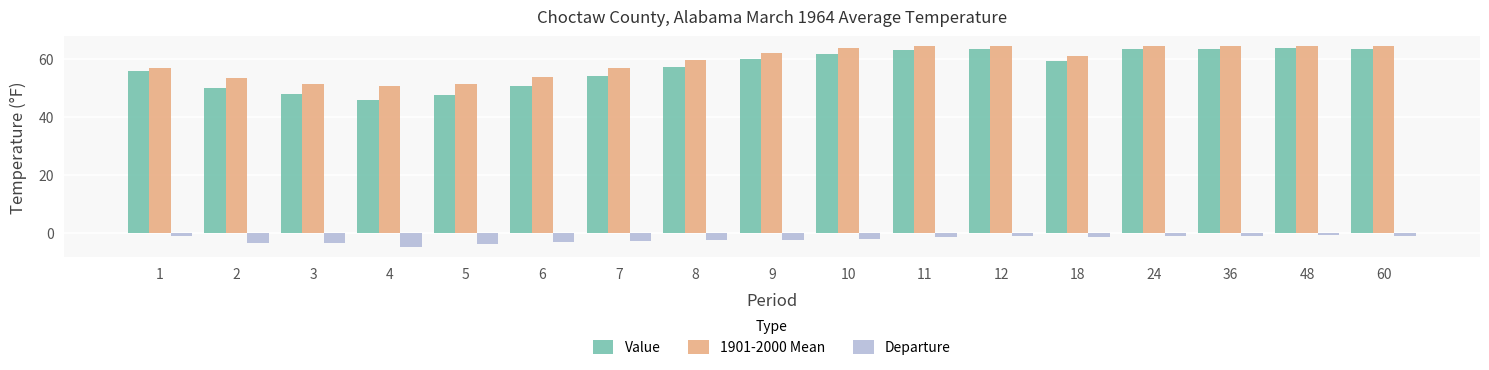

Are the bars grouped side by side (vs. stacked)?

Yes